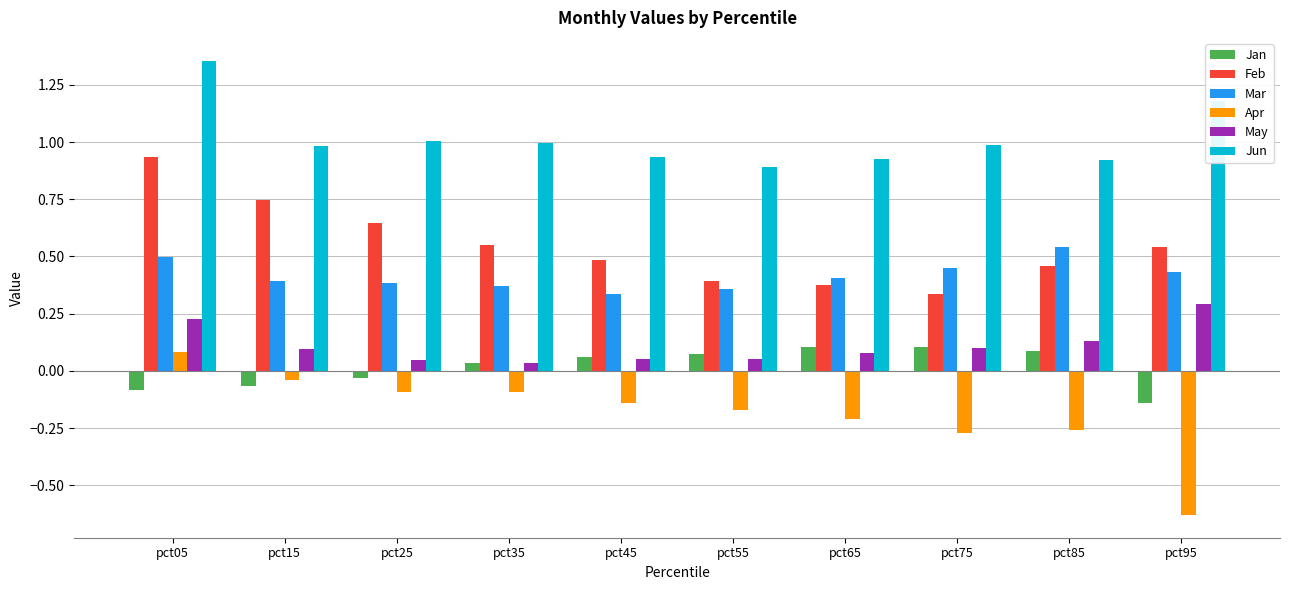

At pct05, list the series in order from smallest to largest.

Jan, Apr, May, Mar, Feb, Jun